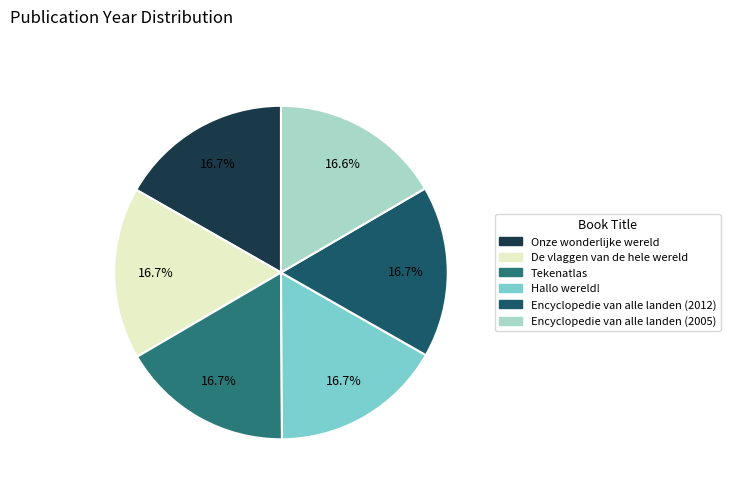

Which slice is the smallest?

Encyclopedie van alle landen (2005)